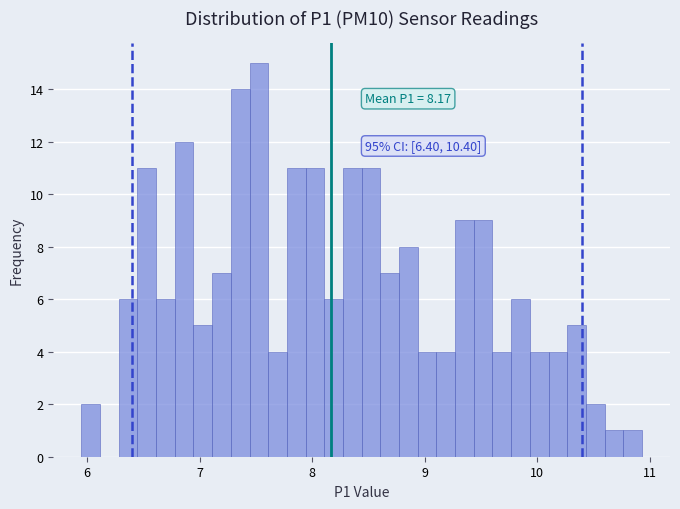

Around what value on the x-axis is the tallest bar? Give the approximate position of its centre, as read against the axis.

7.5